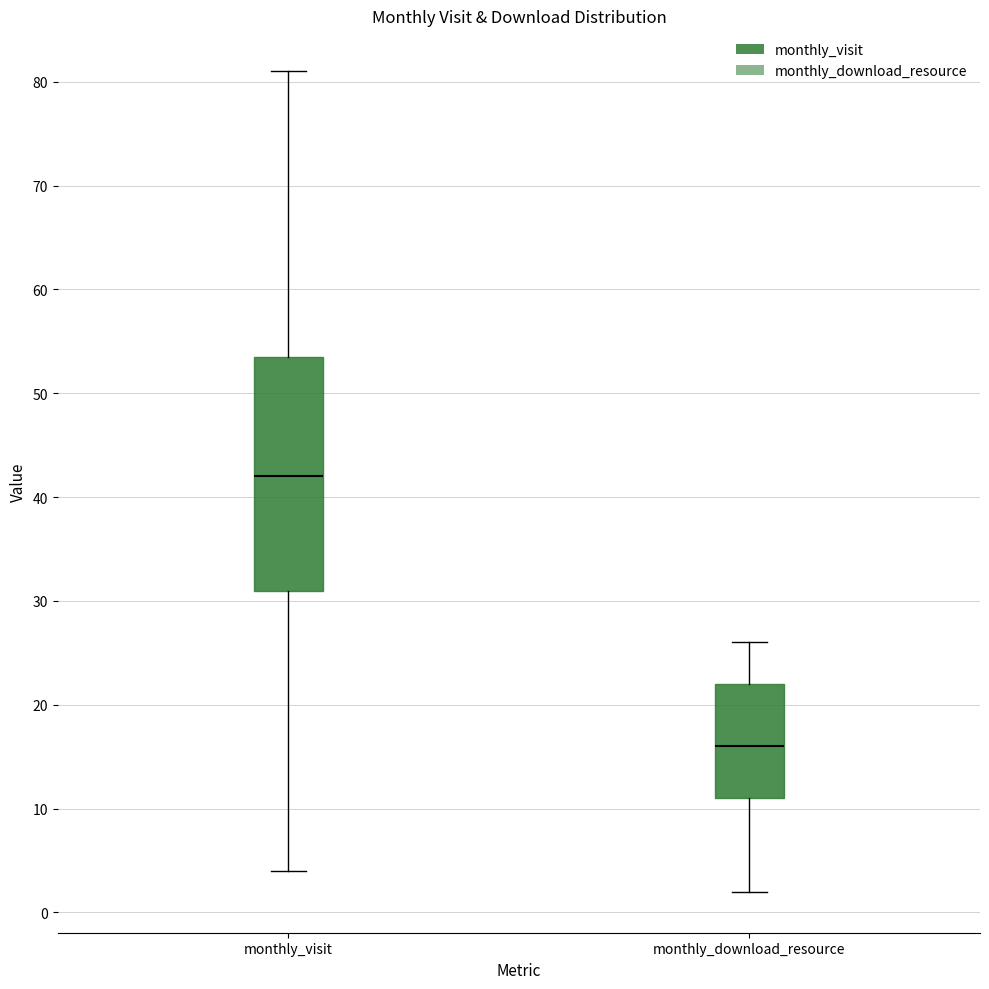

Reading left to right, transcribe this box plot: for each box, give where its median line is, the range the box spans, and where its two whiskers end, as read against the y-axis. The values are not printed on the chart, so give them approximately, as read against the axis.

monthly_visit: median 42, box 31 to 54, whiskers 4 to 81
monthly_download_resource: median 16, box 11 to 22, whiskers 2 to 26